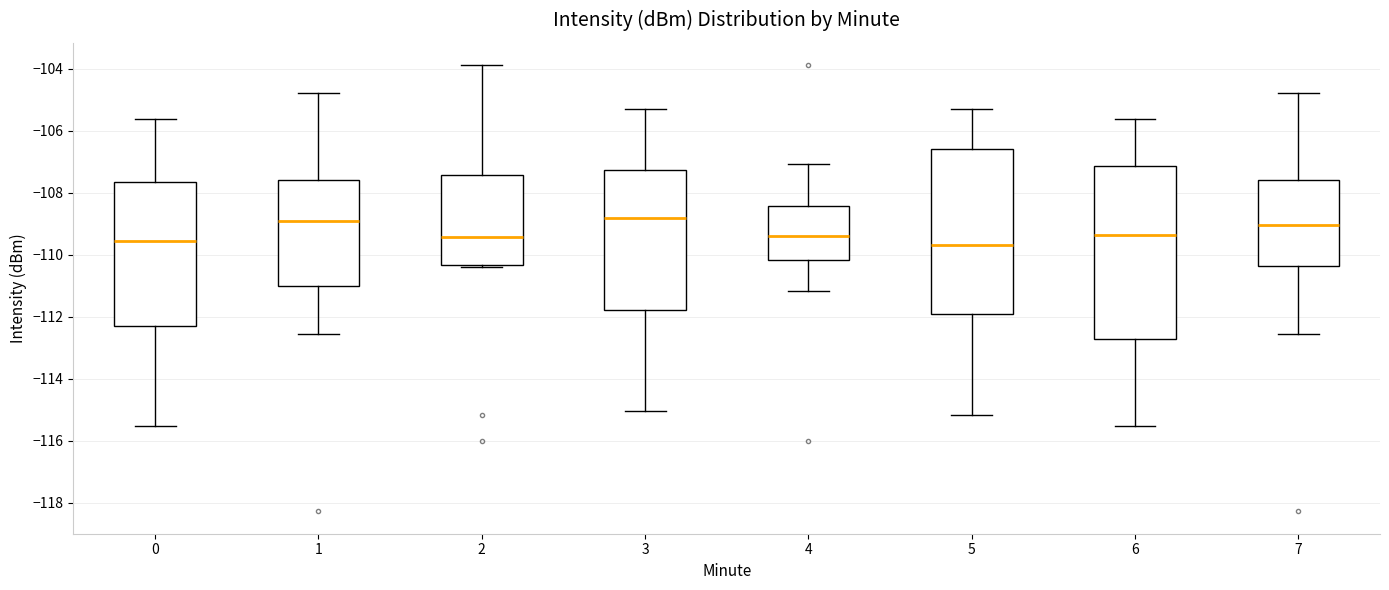

Where is the lower edge of the box at x = 7 on the y-axis? The values are not printed on the chart, so give them approximately, as read against the axis.

-110.4